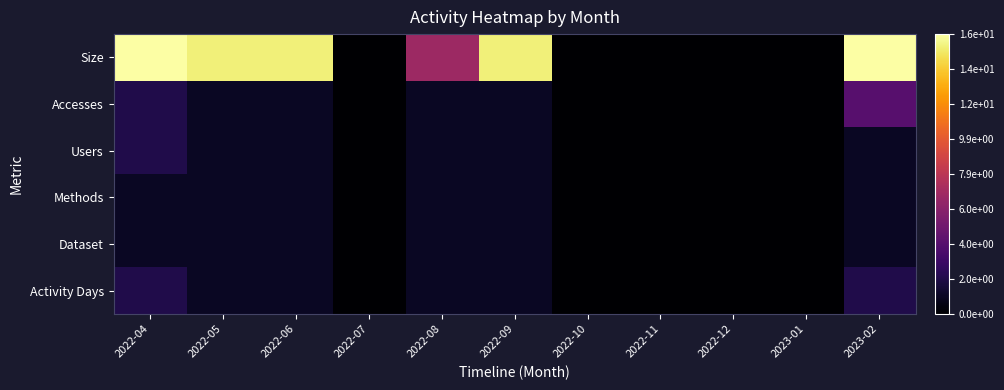

Count the number of categories in the chart.

11